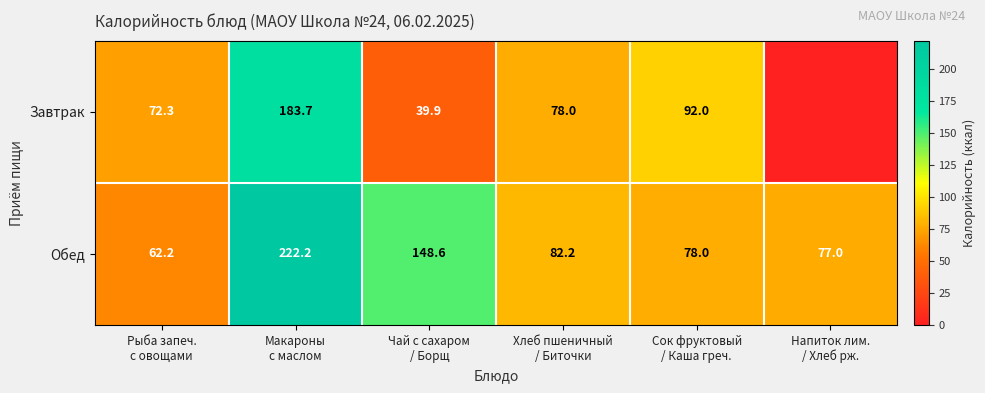

What is the average value of the Обед series?

111.7